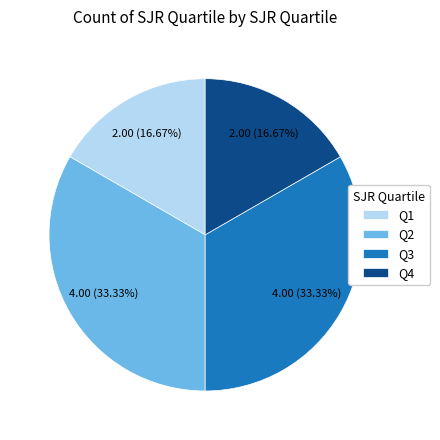

Does Q4 represent more than half of the total?

No